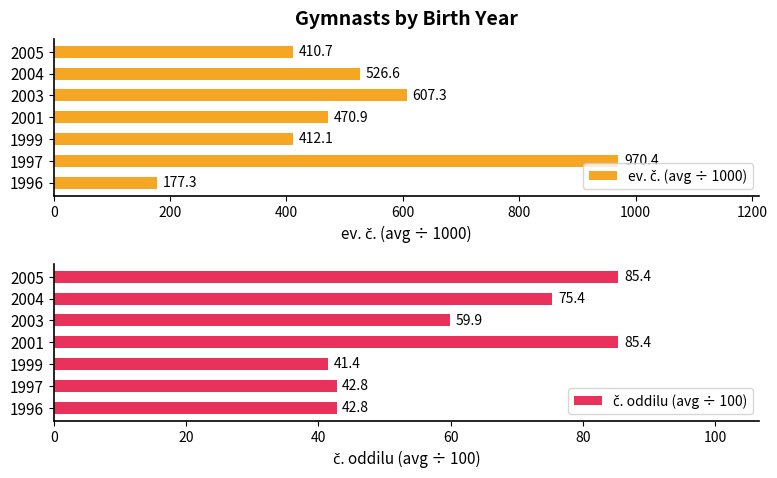

What is the average value of the č. oddilu (avg ÷ 100) series?

61.9